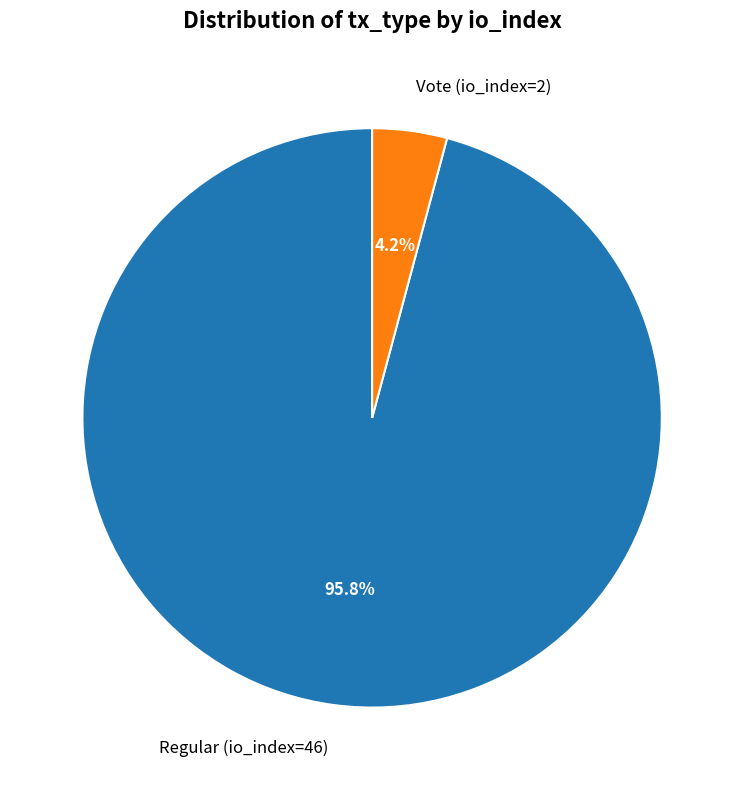

Which category accounts for the majority?

Regular (io_index=46)